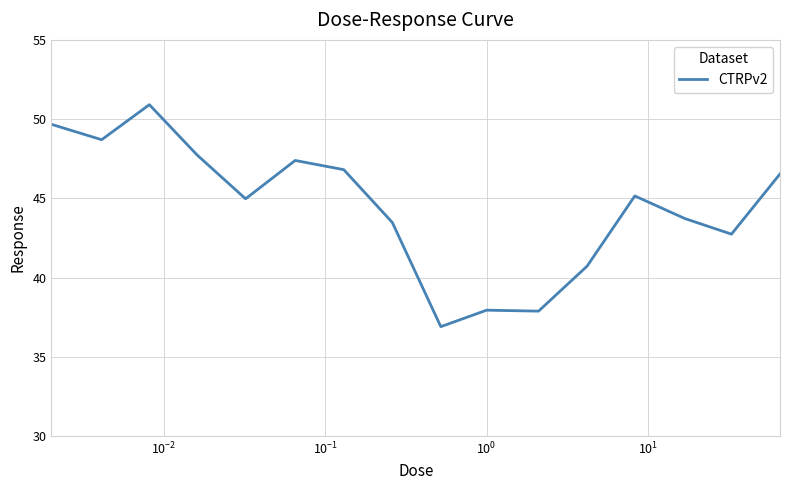

What is the difference between the maximum and minimum values?

14.0